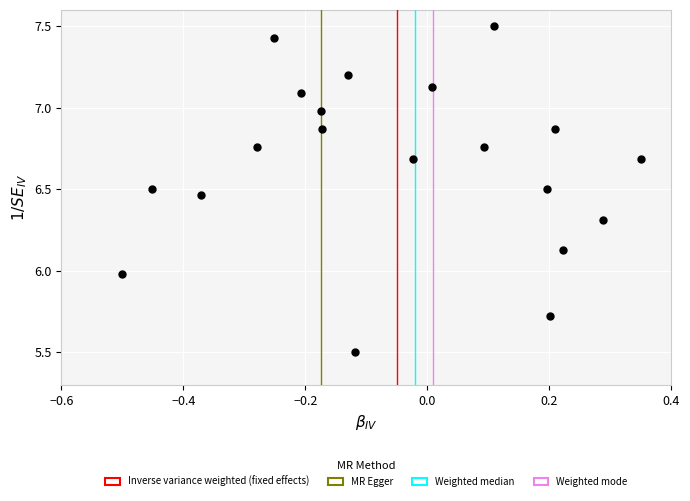

What is the range of Y values (max minus min)?

2.0